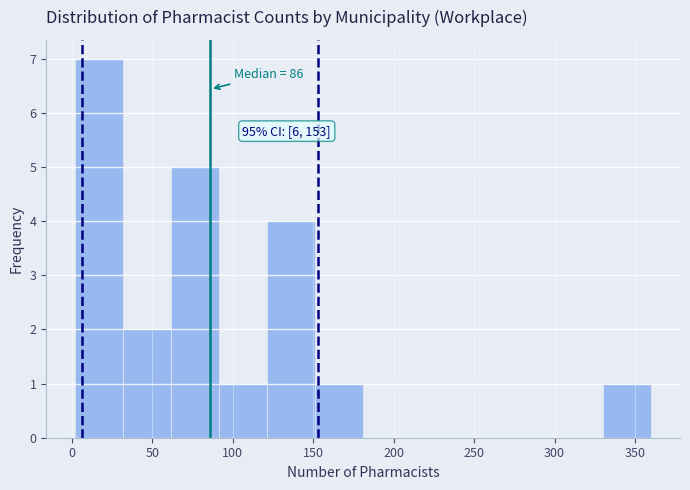

Over which range of the x-axis is the bar tallest?

0 to 30